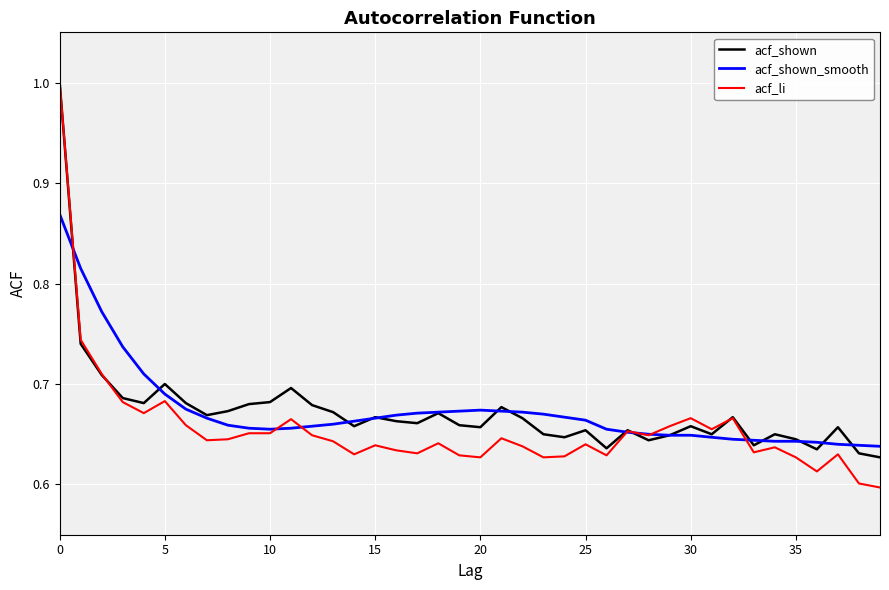

List the series in order of their peak value, lowest first.

acf_shown_smooth, acf_shown, acf_li